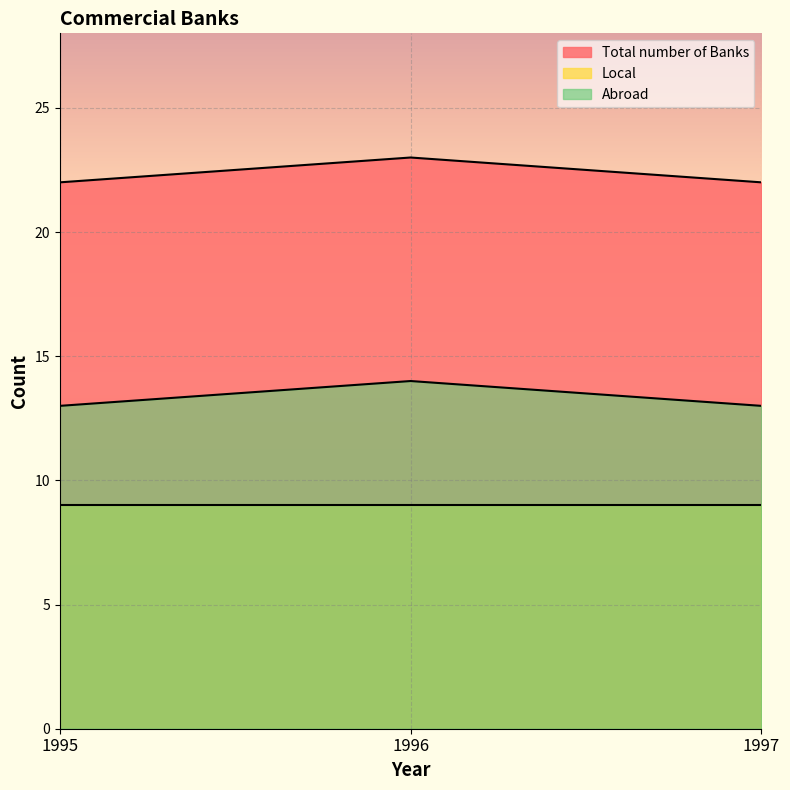

Which series has the widest spread of values?

Total number of Banks